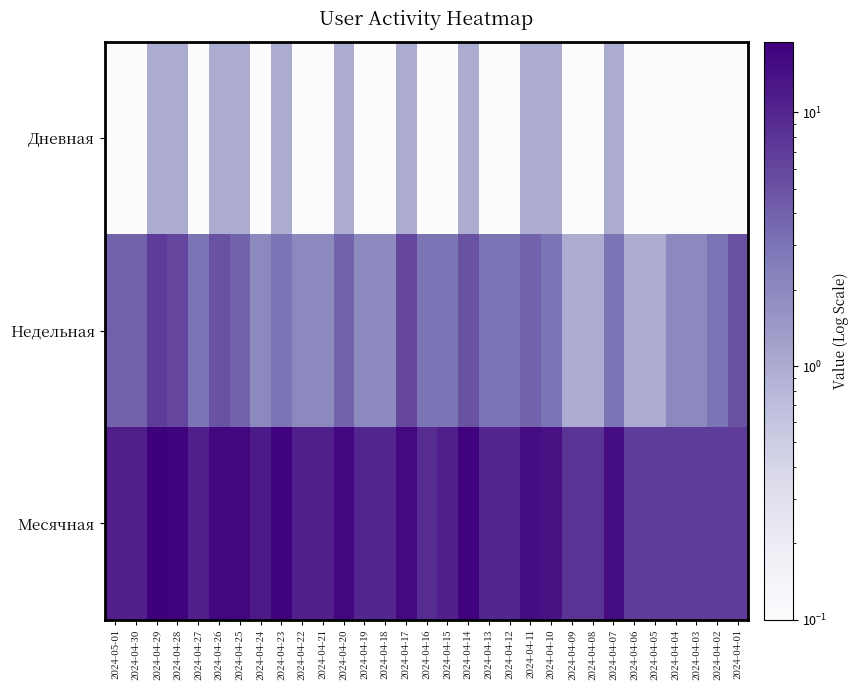

Reading left to right, transcribe all the data shown in this chart.

Дневная: 2024-05-01=0.1	2024-04-30=0.1	2024-04-29=1.0	2024-04-28=1.0	2024-04-27=0.1	2024-04-26=1.0	2024-04-25=1.0	2024-04-24=0.1	2024-04-23=1.0	2024-04-22=0.1	2024-04-21=0.1	2024-04-20=1.0	2024-04-19=0.1	2024-04-18=0.1	2024-04-17=1.0	2024-04-16=0.1	2024-04-15=0.1	2024-04-14=1.0	2024-04-13=0.1	2024-04-12=0.1	2024-04-11=1.0	2024-04-10=1.0	2024-04-09=0.1	2024-04-08=0.1	2024-04-07=1.0	2024-04-06=0.1	2024-04-05=0.1	2024-04-04=0.1	2024-04-03=0.1	2024-04-02=0.1	2024-04-01=0.1
Недельная: 2024-05-01=4.0	2024-04-30=4.0	2024-04-29=7.0	2024-04-28=6.0	2024-04-27=3.0	2024-04-26=5.0	2024-04-25=4.0	2024-04-24=2.0	2024-04-23=3.0	2024-04-22=2.0	2024-04-21=2.0	2024-04-20=4.0	2024-04-19=2.0	2024-04-18=2.0	2024-04-17=6.0	2024-04-16=3.0	2024-04-15=3.0	2024-04-14=5.0	2024-04-13=3.0	2024-04-12=3.0	2024-04-11=4.0	2024-04-10=3.0	2024-04-09=1.0	2024-04-08=1.0	2024-04-07=3.0	2024-04-06=1.0	2024-04-05=1.0	2024-04-04=2.0	2024-04-03=2.0	2024-04-02=3.0	2024-04-01=5.0
Месячная: 2024-05-01=11.0	2024-04-30=11.0	2024-04-29=19.0	2024-04-28=18.0	2024-04-27=11.0	2024-04-26=17.0	2024-04-25=17.0	2024-04-24=12.0	2024-04-23=18.0	2024-04-22=11.0	2024-04-21=11.0	2024-04-20=17.0	2024-04-19=10.0	2024-04-18=10.0	2024-04-17=16.0	2024-04-16=9.0	2024-04-15=11.0	2024-04-14=18.0	2024-04-13=10.0	2024-04-12=10.0	2024-04-11=15.0	2024-04-10=14.0	2024-04-09=8.0	2024-04-08=8.0	2024-04-07=15.0	2024-04-06=7.0	2024-04-05=7.0	2024-04-04=7.0	2024-04-03=7.0	2024-04-02=7.0	2024-04-01=7.0